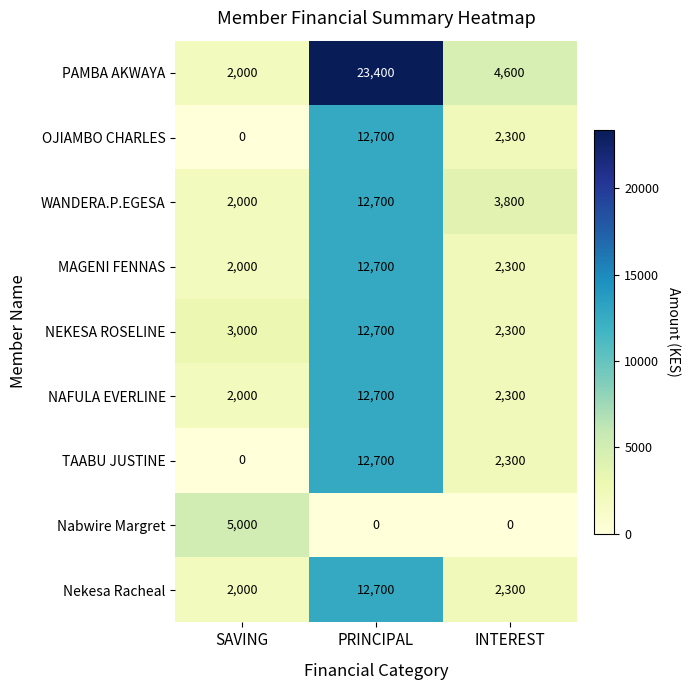

What is the difference between the OJIAMBO CHARLES values at PRINCIPAL and INTEREST?

10400